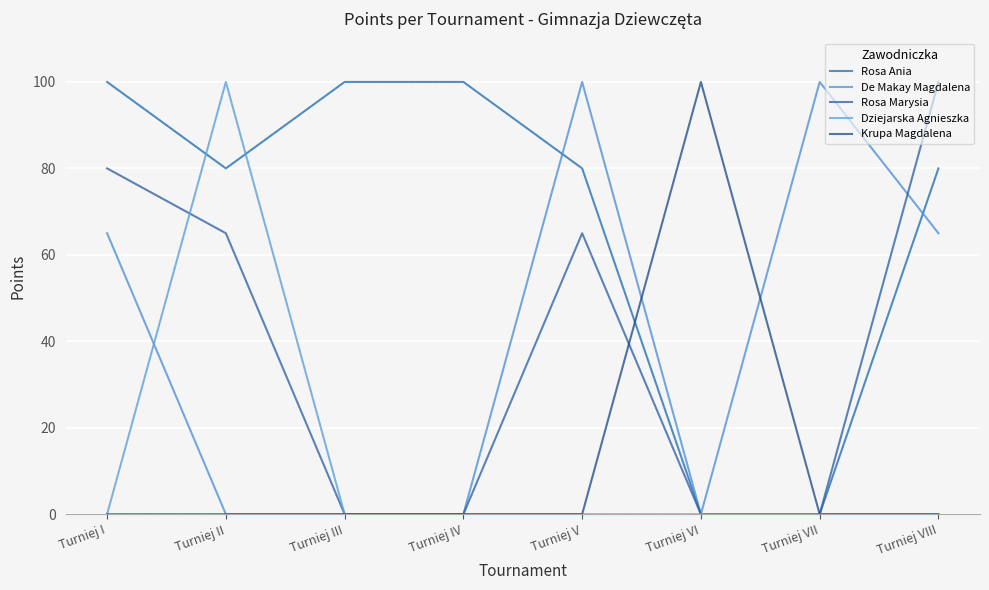

What are all the series names shown in the legend?

Rosa Ania, De Makay Magdalena, Rosa Marysia, Dziejarska Agnieszka, Krupa Magdalena